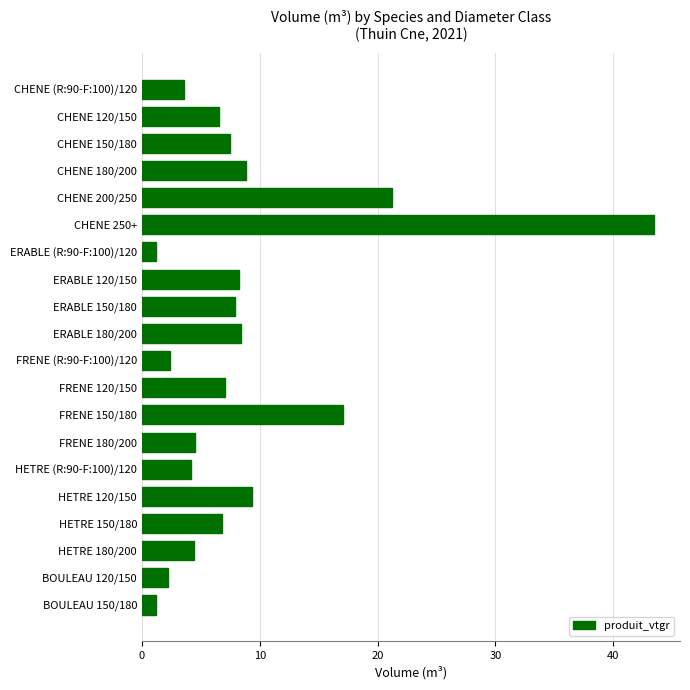

How many bars are there in total?

20